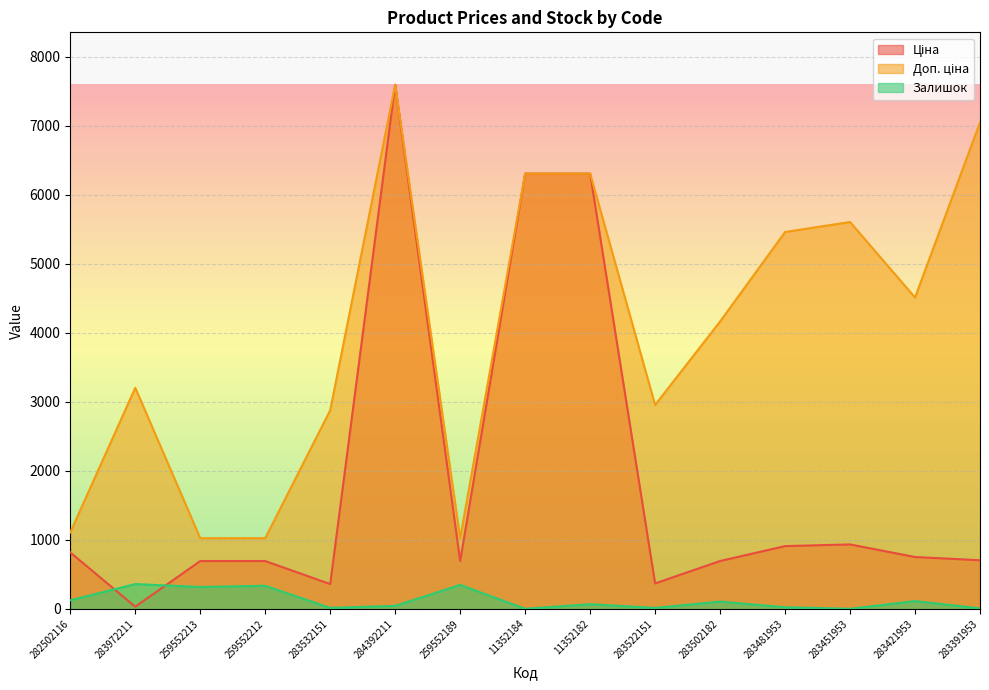

What is the sum of all Ціна values?

27871.6